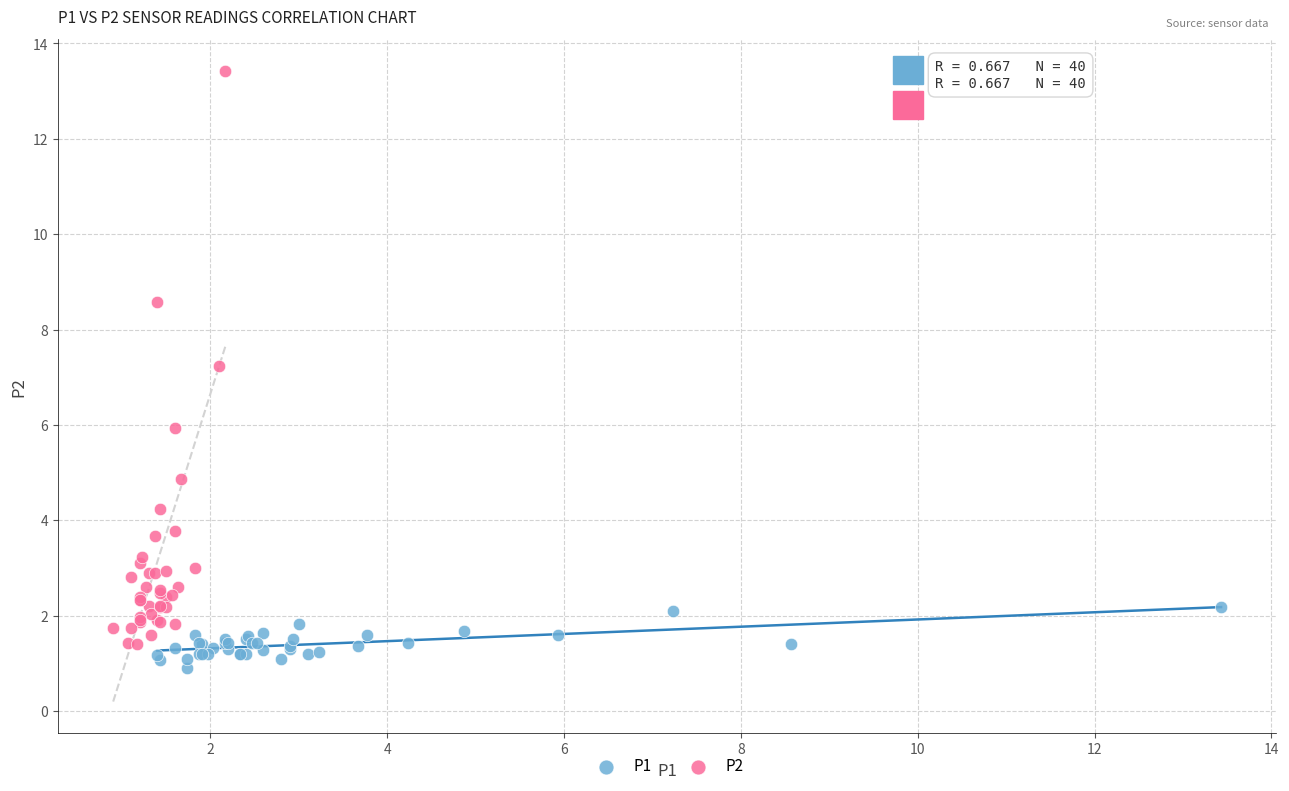

Which series reaches the minimum Y coordinate?

P1